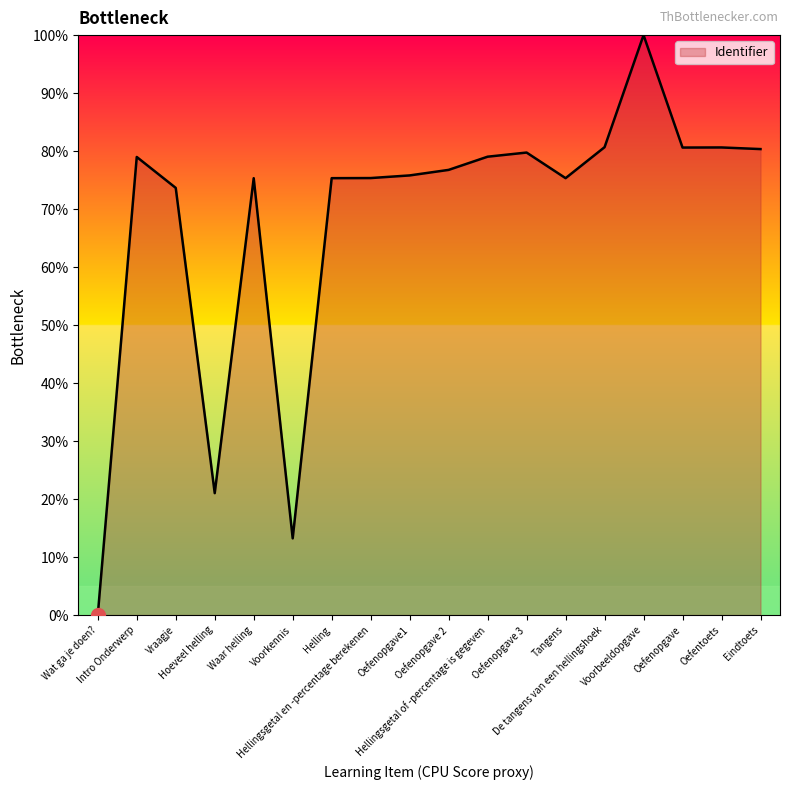

What is the average value?

67.9